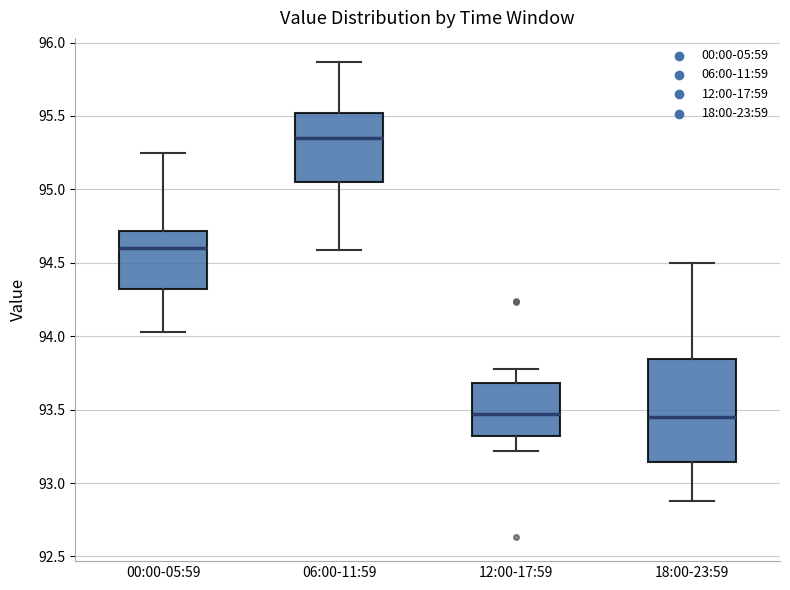

Comparing the boxes themselves (not the whiskers), which one is the tallest?

18:00-23:59